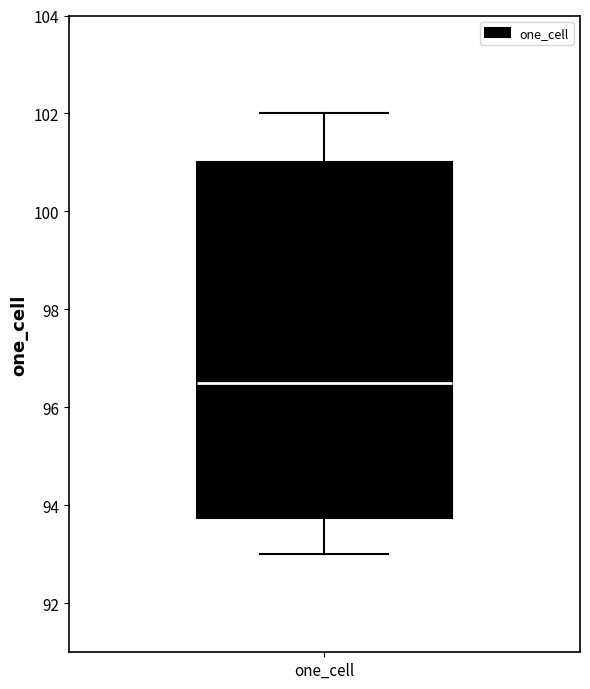

Read this box plot against the y-axis: the position of the median line, the range covered by the box, and the ends of both whiskers. The values are not printed on the chart, so give them approximately, as read against the axis.

median 96.6, box 93.8 to 101.0, whiskers 93.0 to 102.0